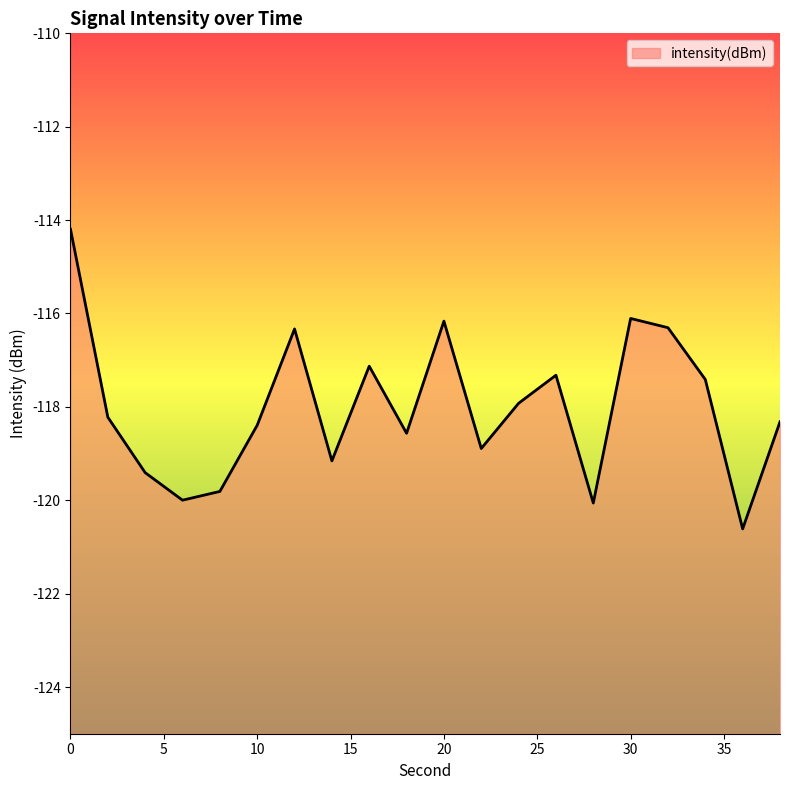

Is it true that the value at 0 is -114.2?

True